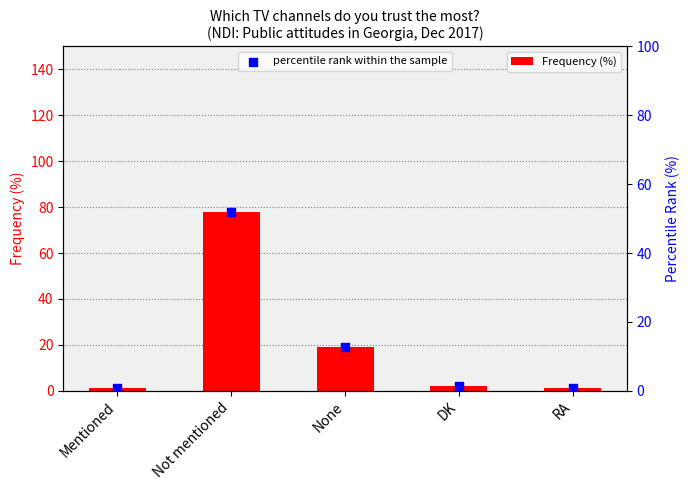

Which series has the largest total across all categories?

Frequency (%)